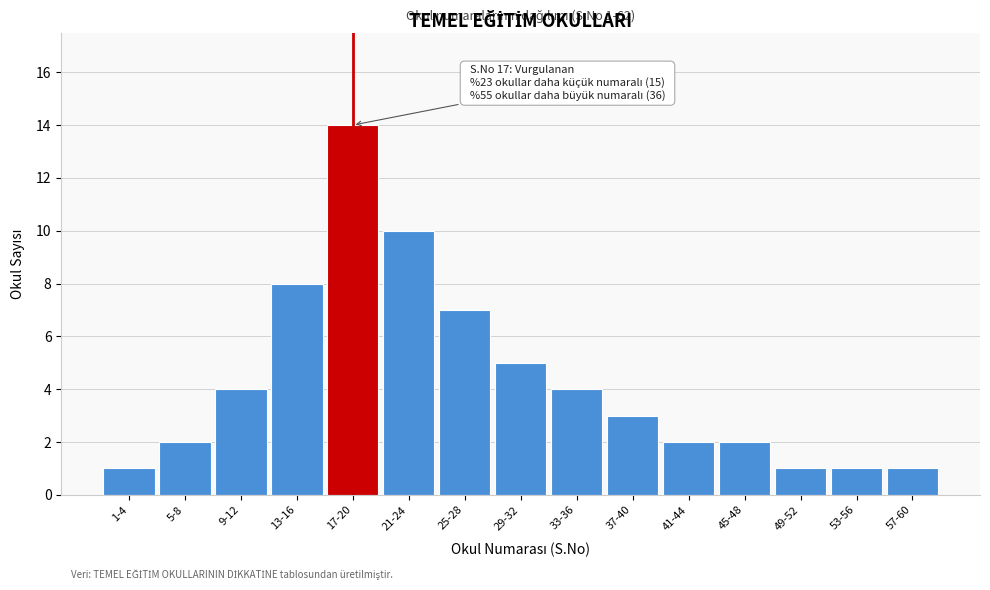

Reading left to right, what are all the values shown in this chart?

1	2	4	8	14	10	7	5	4	3	2	2	1	1	1